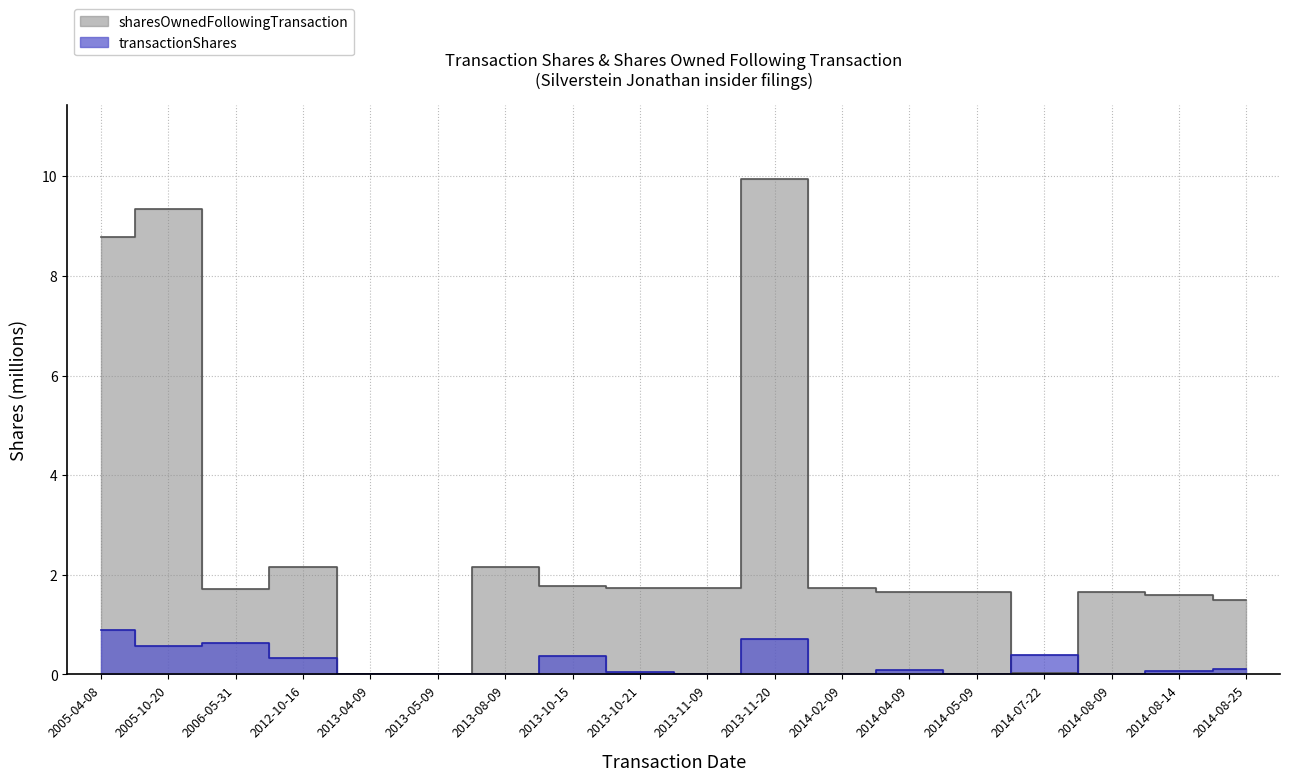

Where is transactionShares nearest to the value 0?

2013-05-09